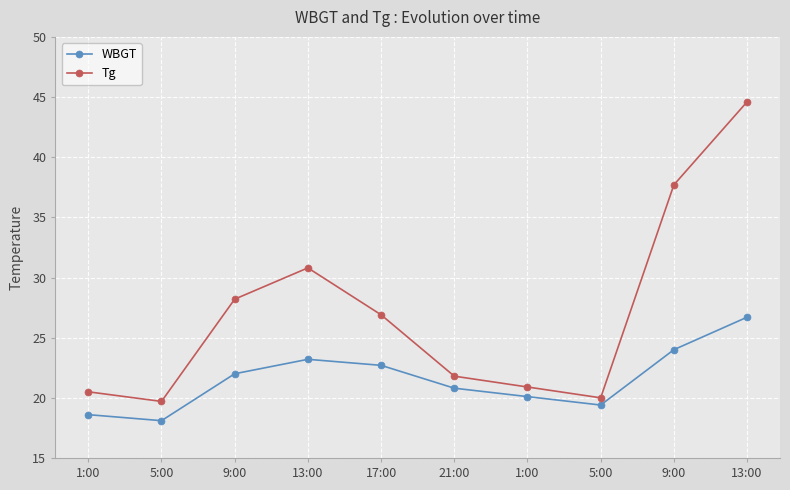

What is the difference between the Tg values at 1:00 and 9:00?

7.3